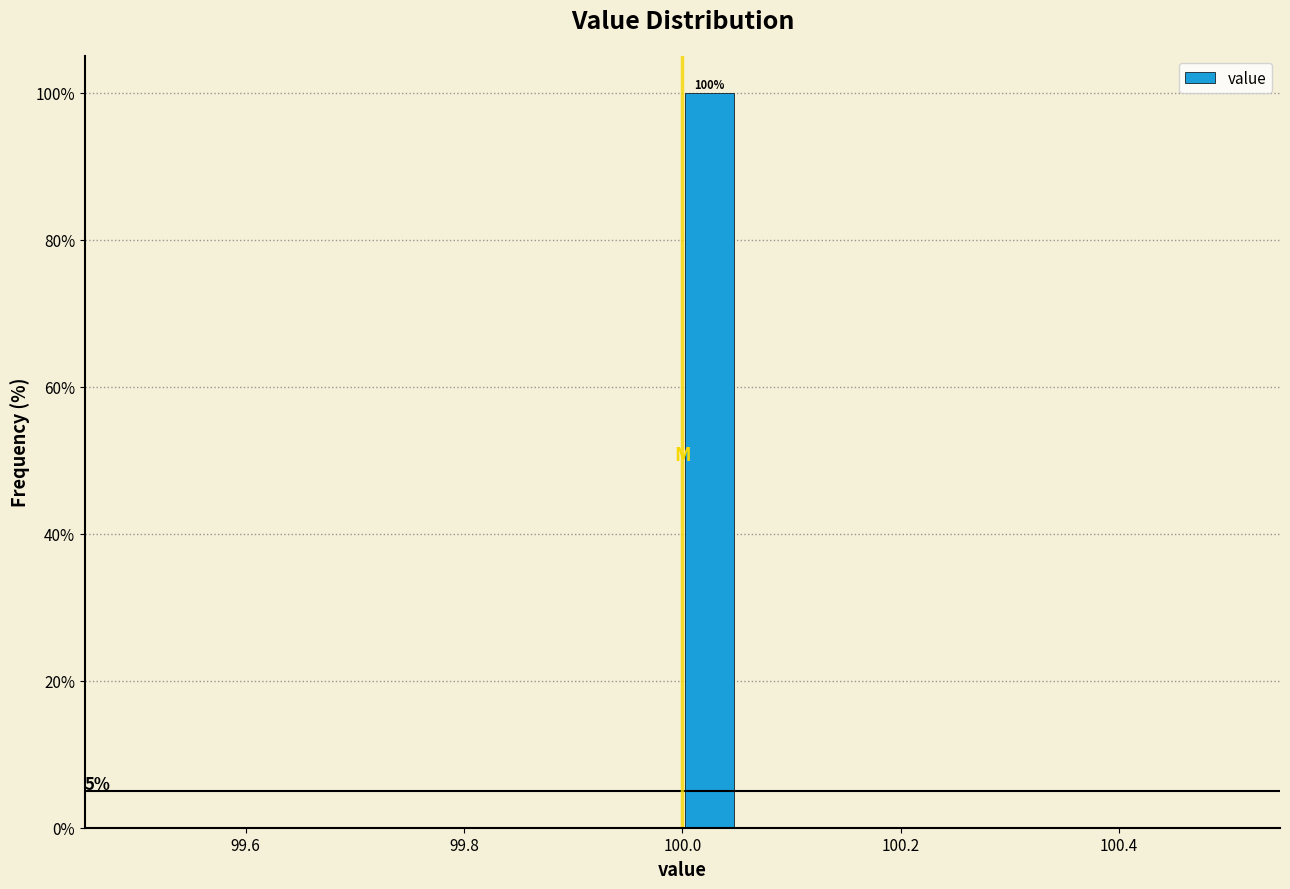

Around what value on the x-axis is the tallest bar? Give the approximate position of its centre, as read against the axis.

100.02